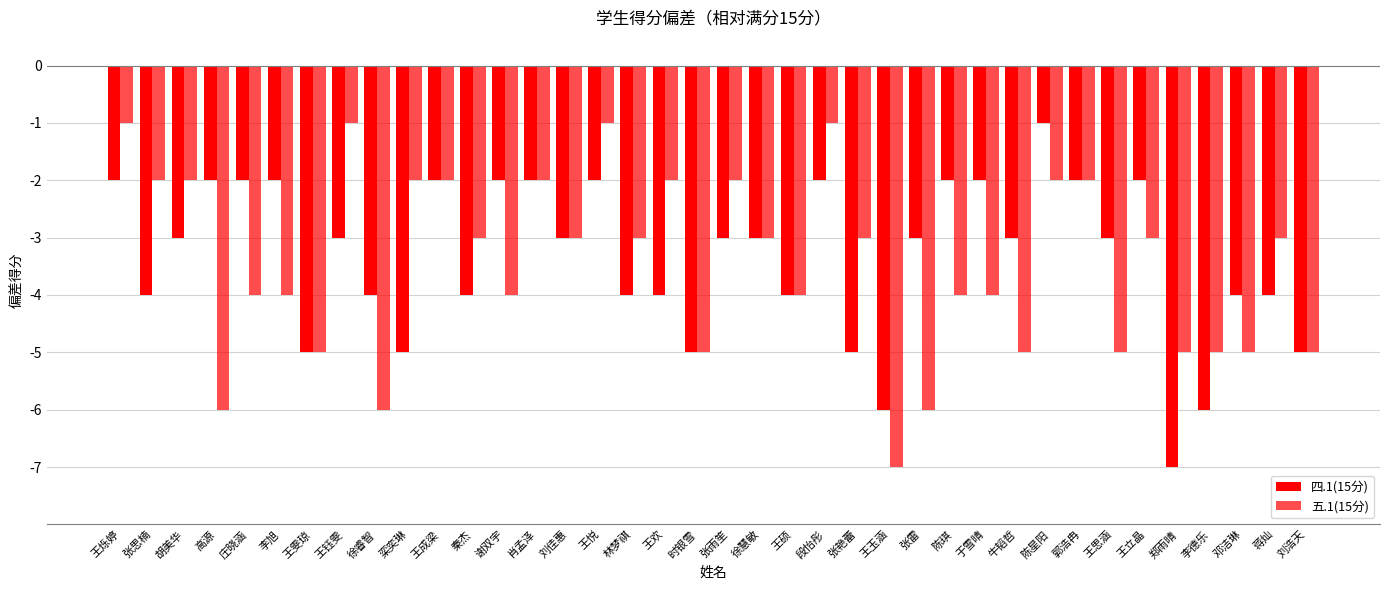

How many categories are shown in the chart?

38